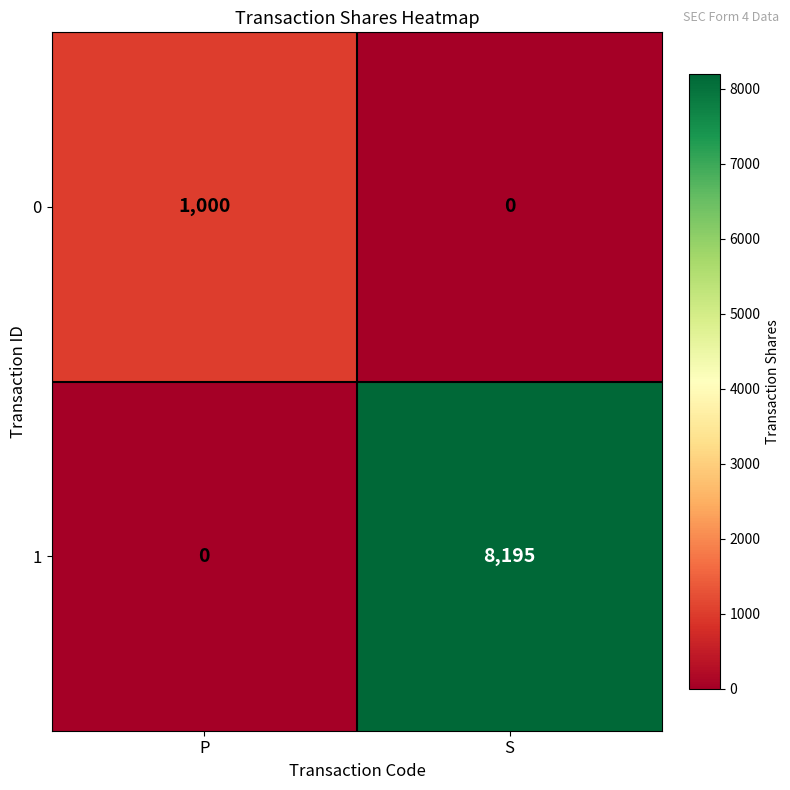

Which series has the largest total across all categories?

1